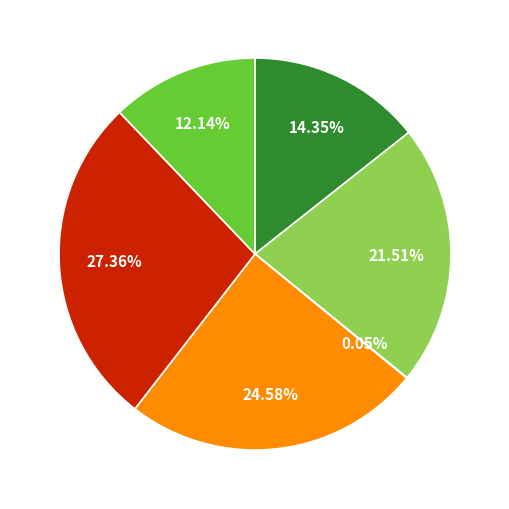

Does any single category account for the majority?

No